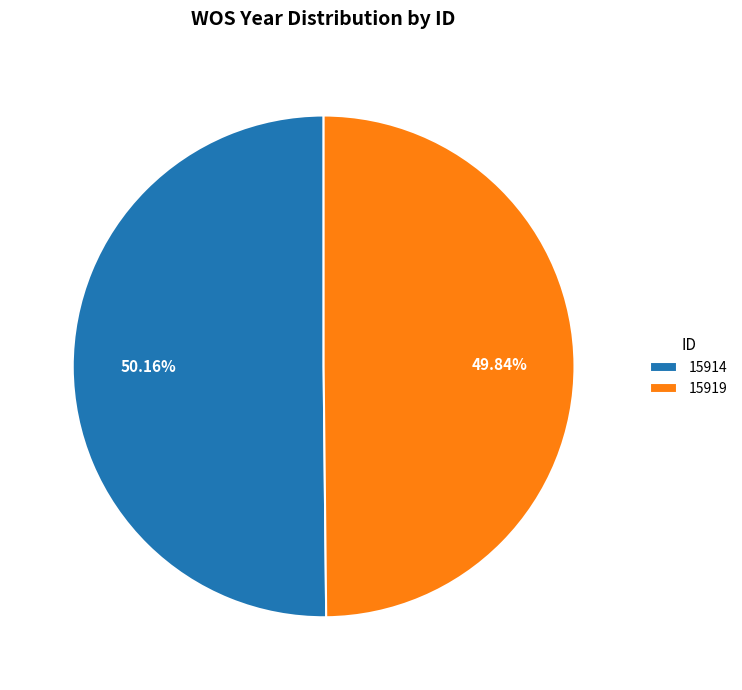

Does any single category account for the majority?

Yes